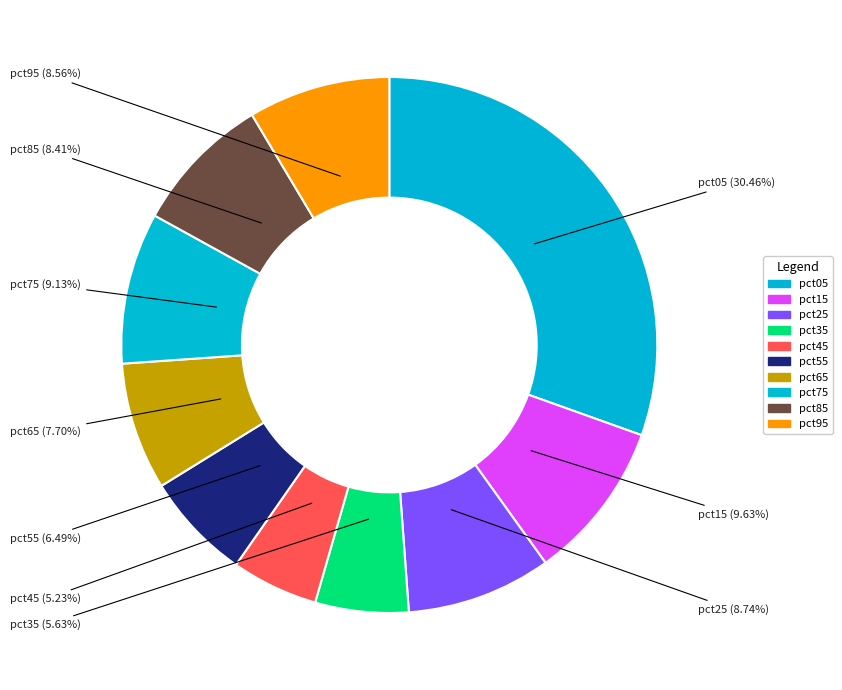

How many slices are in this pie chart?

10